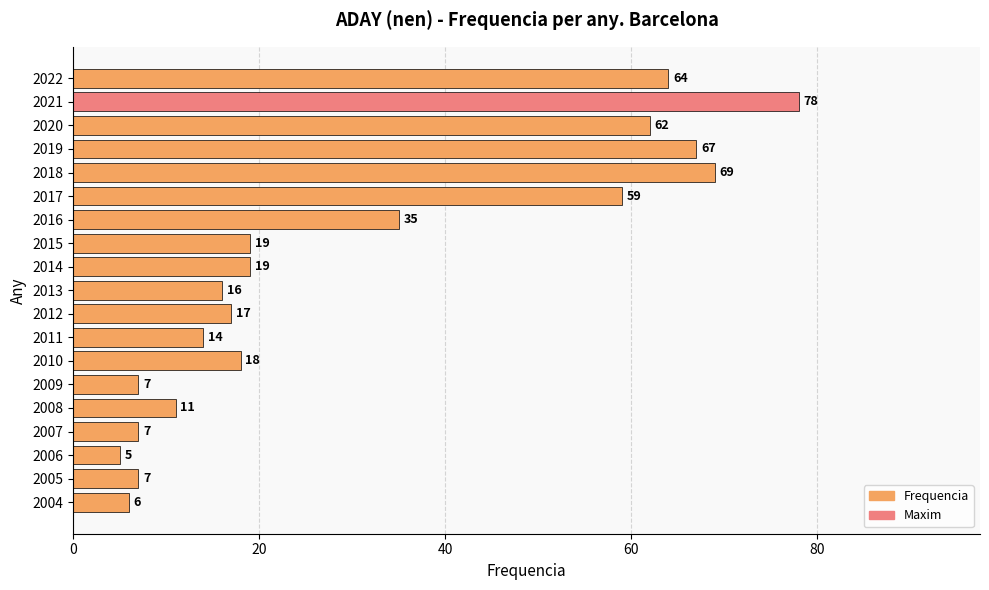

Is it true that the value at 2021 is 78?

True